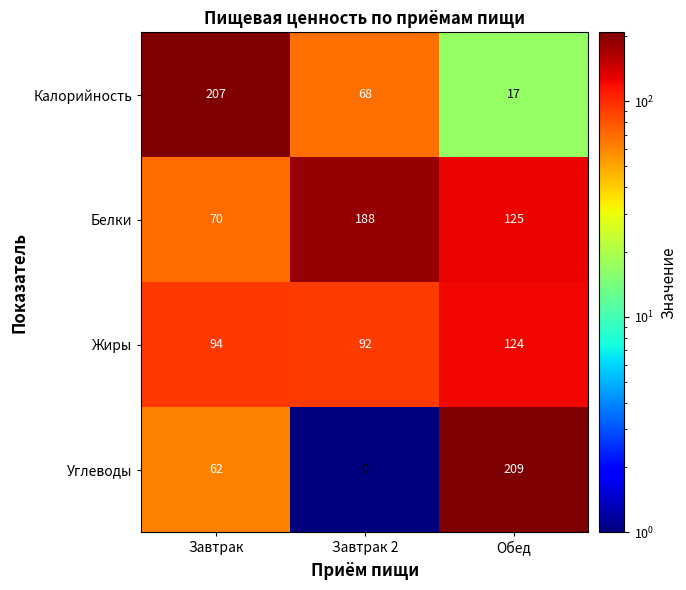

What is the spread (max minus min) of values at Завтрак?

145